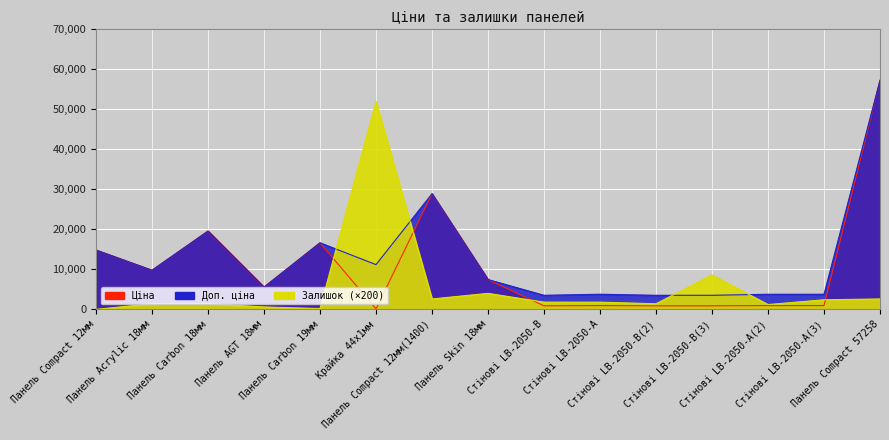

Read the Доп. ціна value at Стінові LB-2050-А.

3777.0